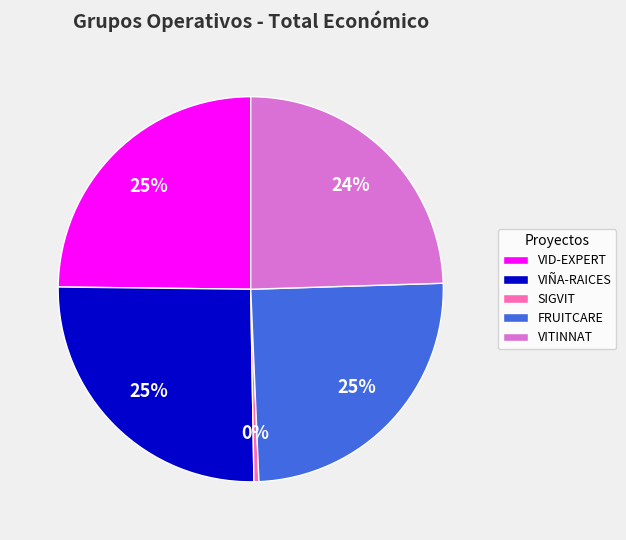

The SIGVIT slice represents 0% of the pie. True or false?

True